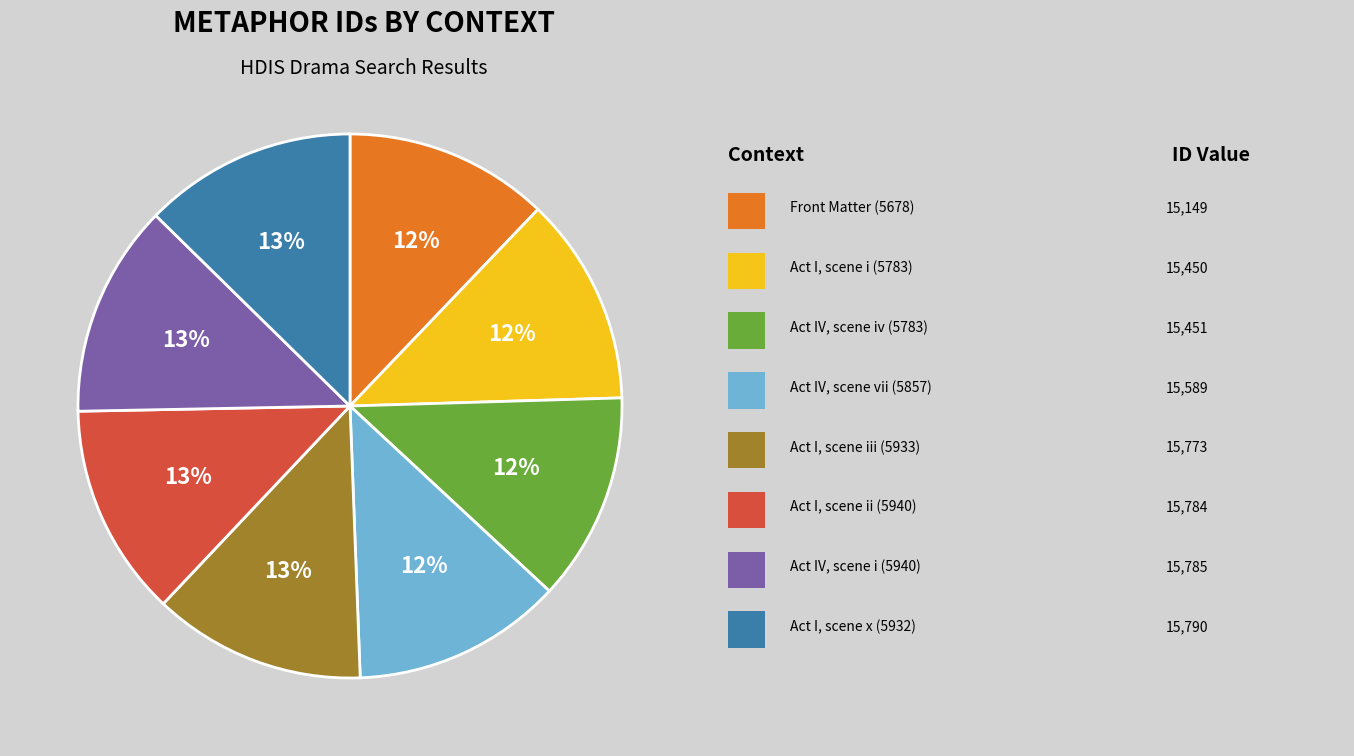

Count the number of slices in the pie.

8